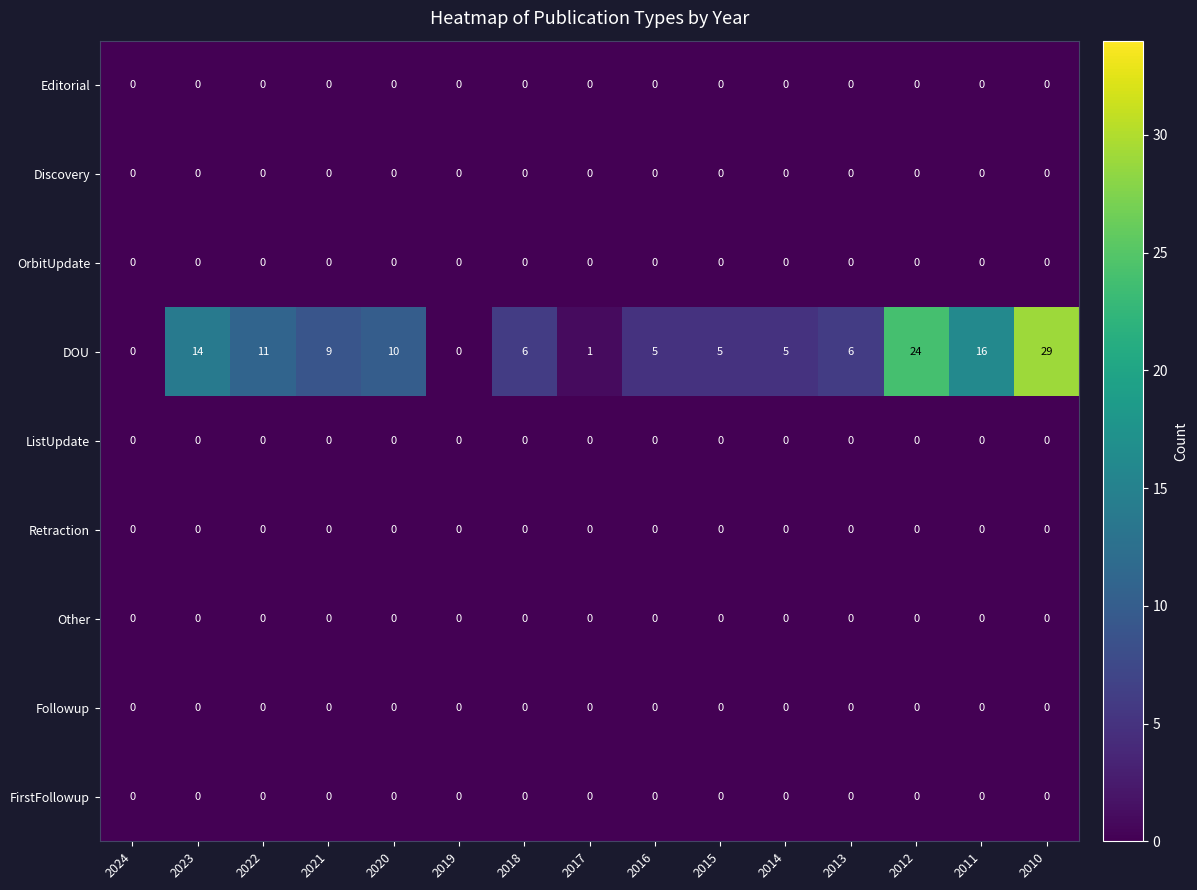

At which category is the sum across all series the highest?

2010